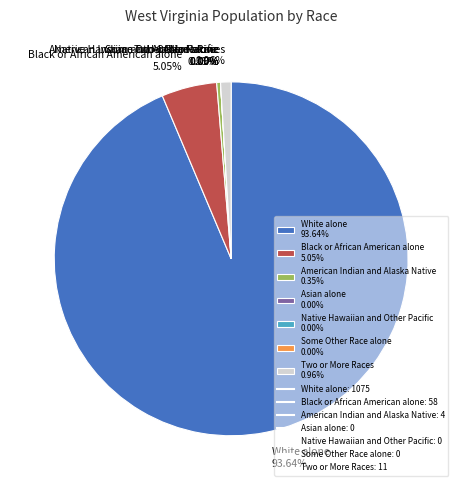

To the nearest percent, what percentage of the pie is Black or African American alone?

5%